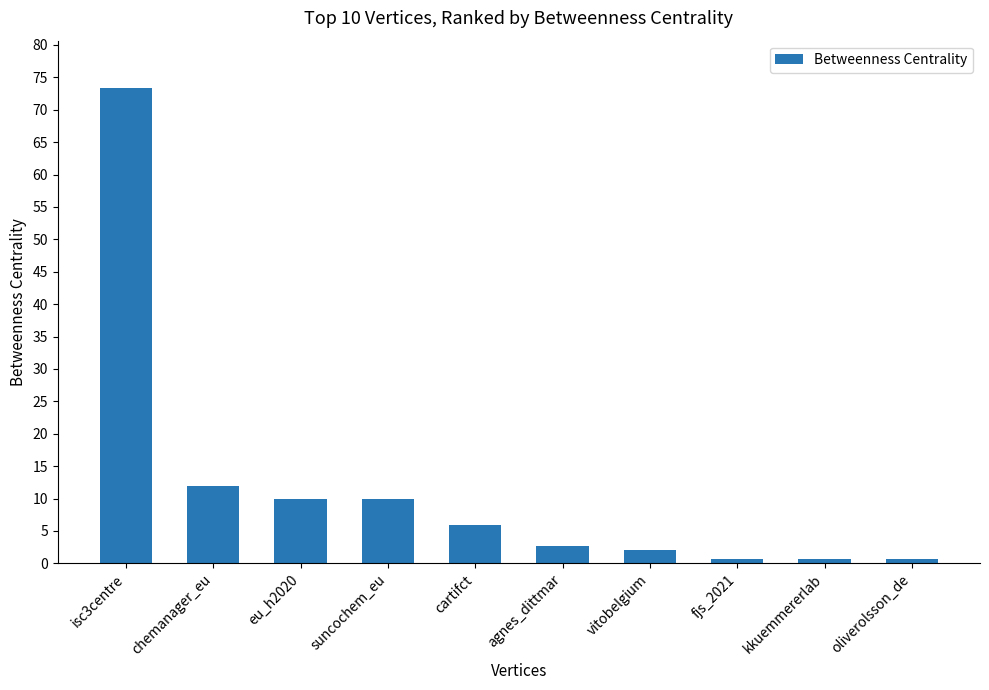

What is the minimum value shown in the chart?

0.7